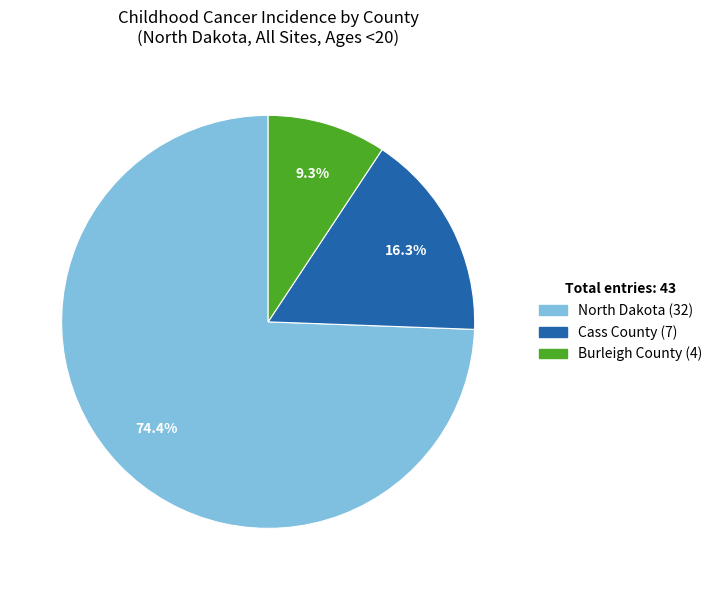

Approximately how many times larger is the value at Burleigh County compared to Cass County?

0.6